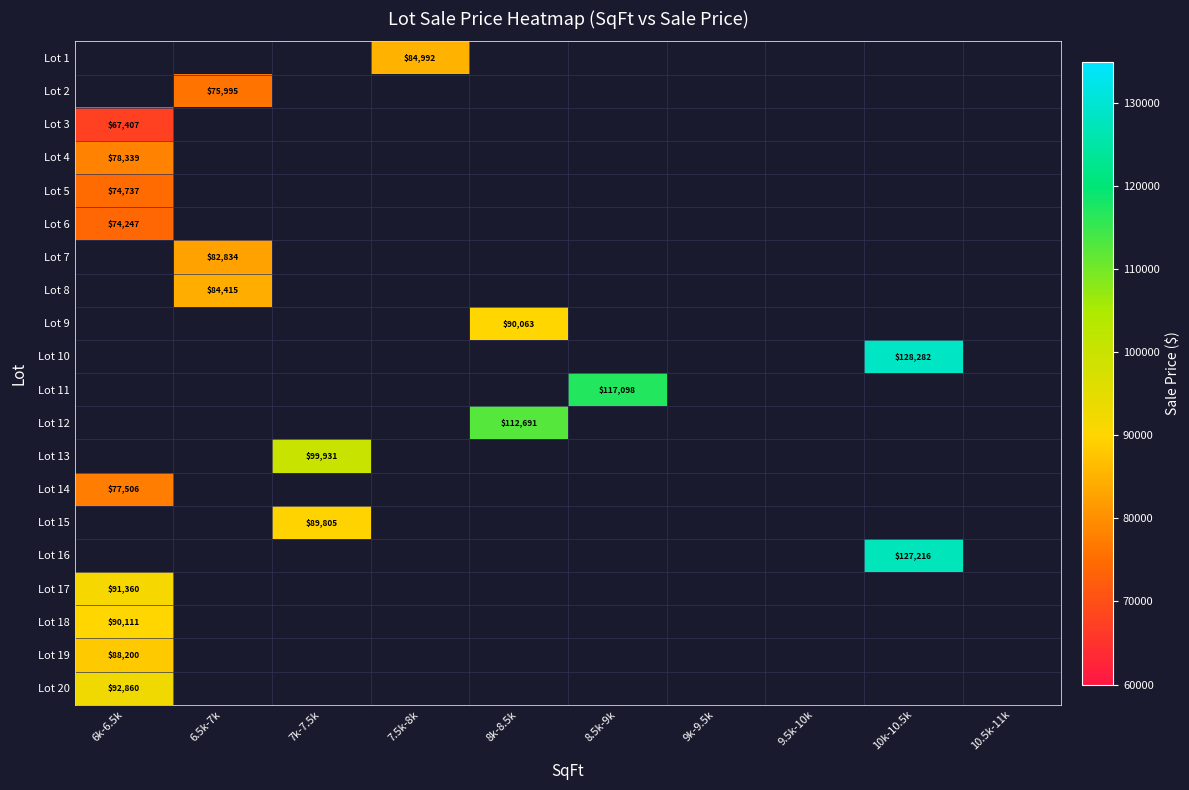

Which label corresponds to the smallest value in the chart?

6k-6.5k